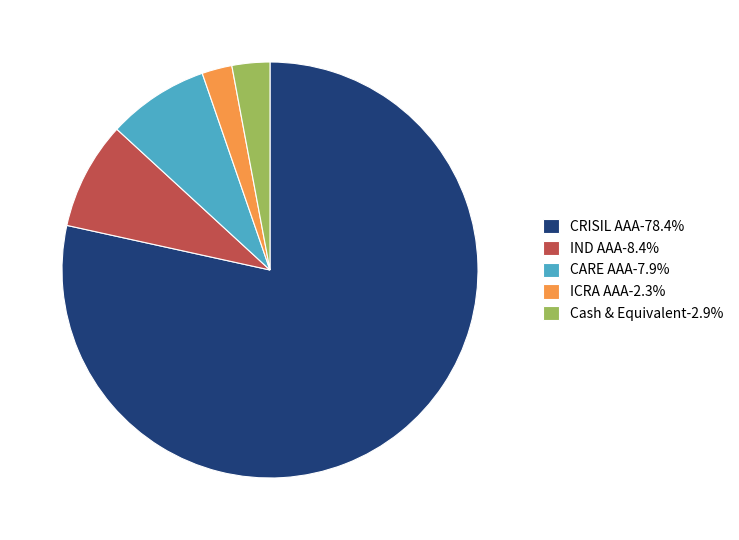

Is there a majority slice in this chart?

Yes